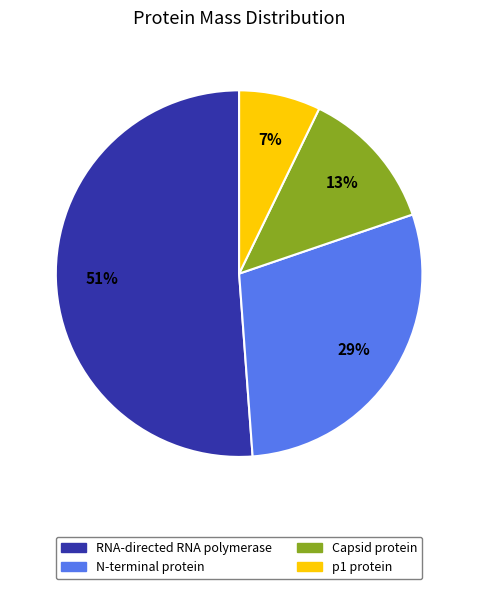

To the nearest percent, what percentage of the pie is p1 protein?

7%